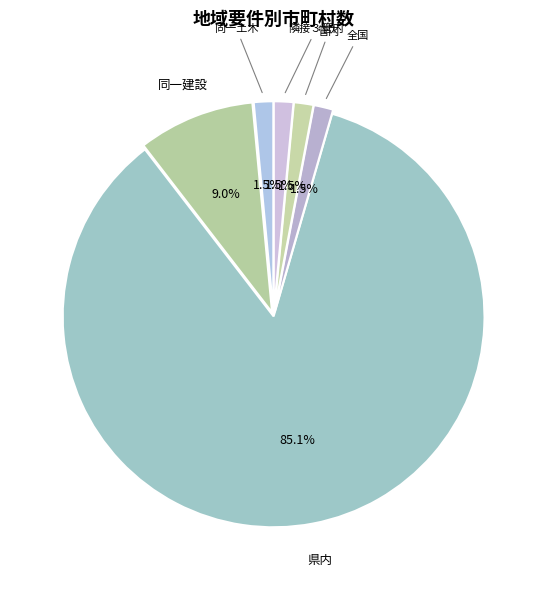

How many slices are in this pie chart?

6